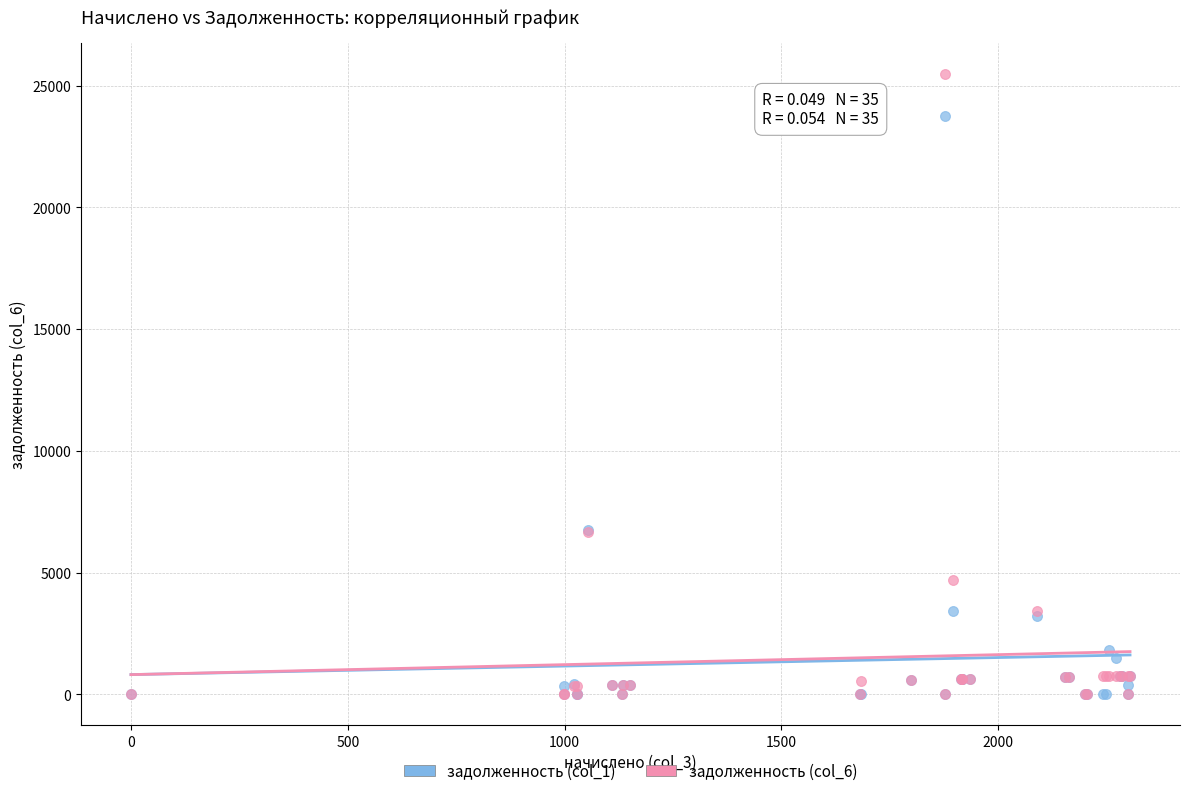

What are all the series names shown in the legend?

задолженность (col_1), задолженность (col_6)